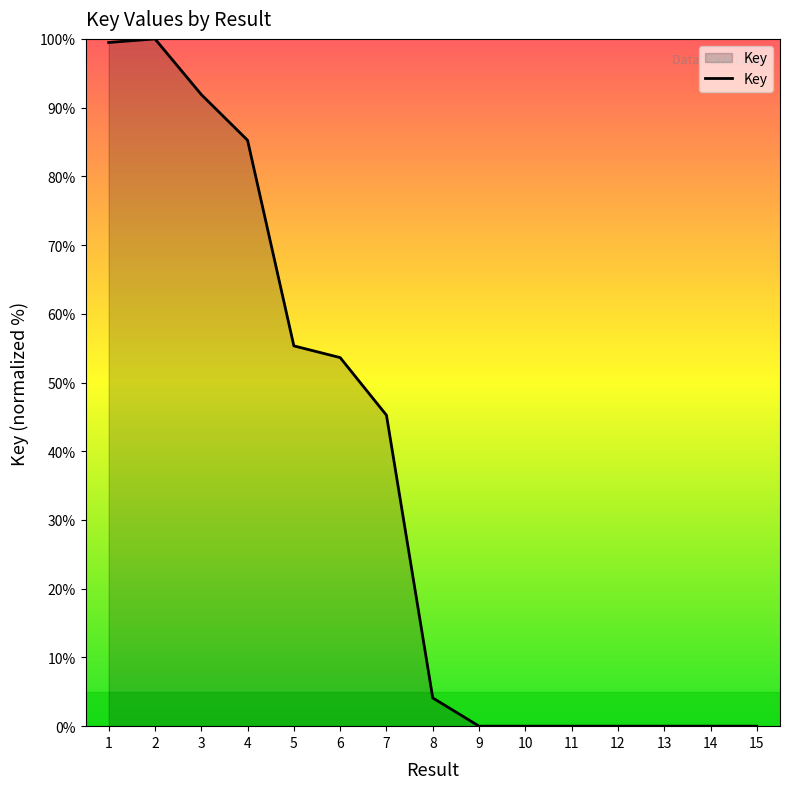

The value at 8 is 4.1. True or false?

True